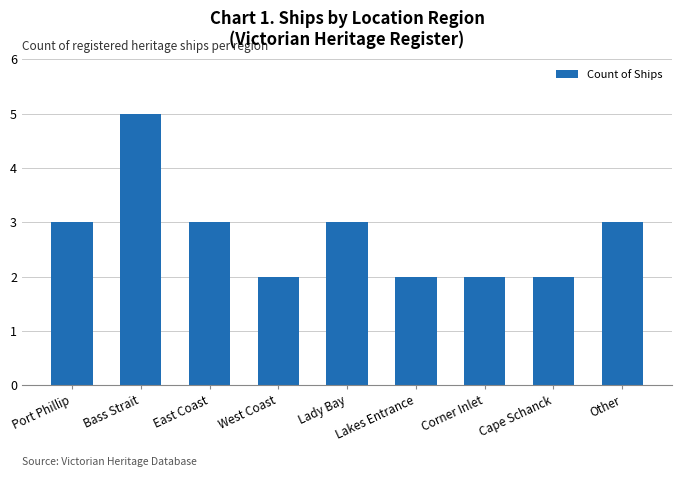

What is the difference between the maximum and minimum values?

3